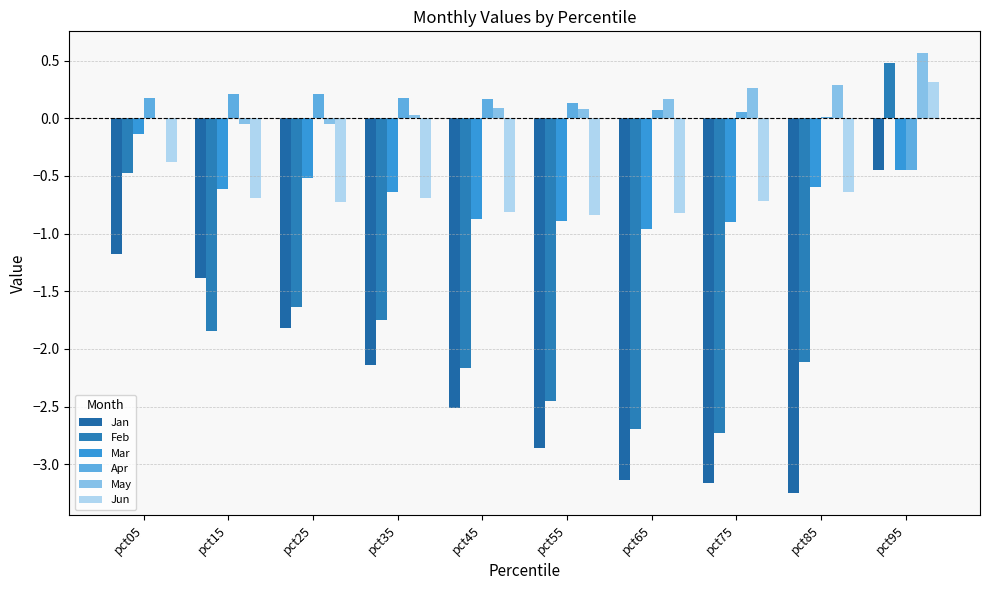

How many Jun values are between 0 and 1?

1